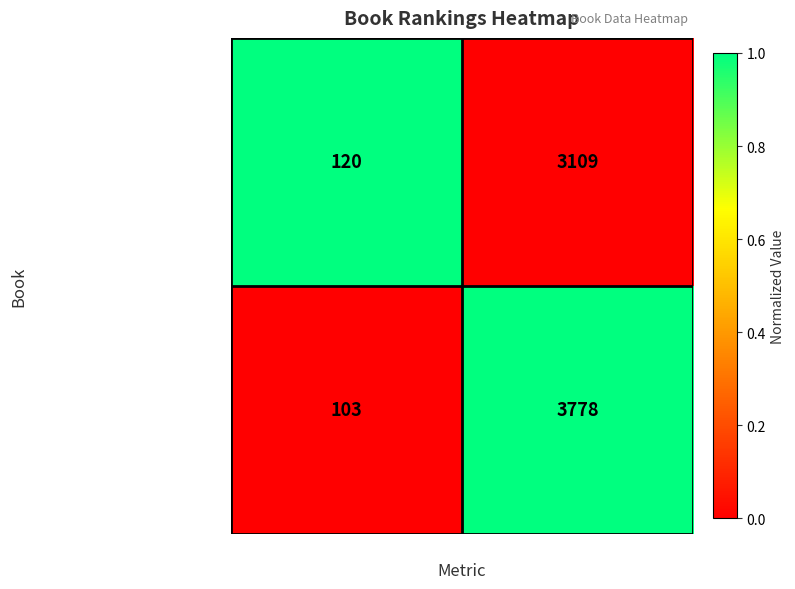

List the series in order of their peak value, highest first.

Troubling Love (2), The Neapolitan Novels (1)